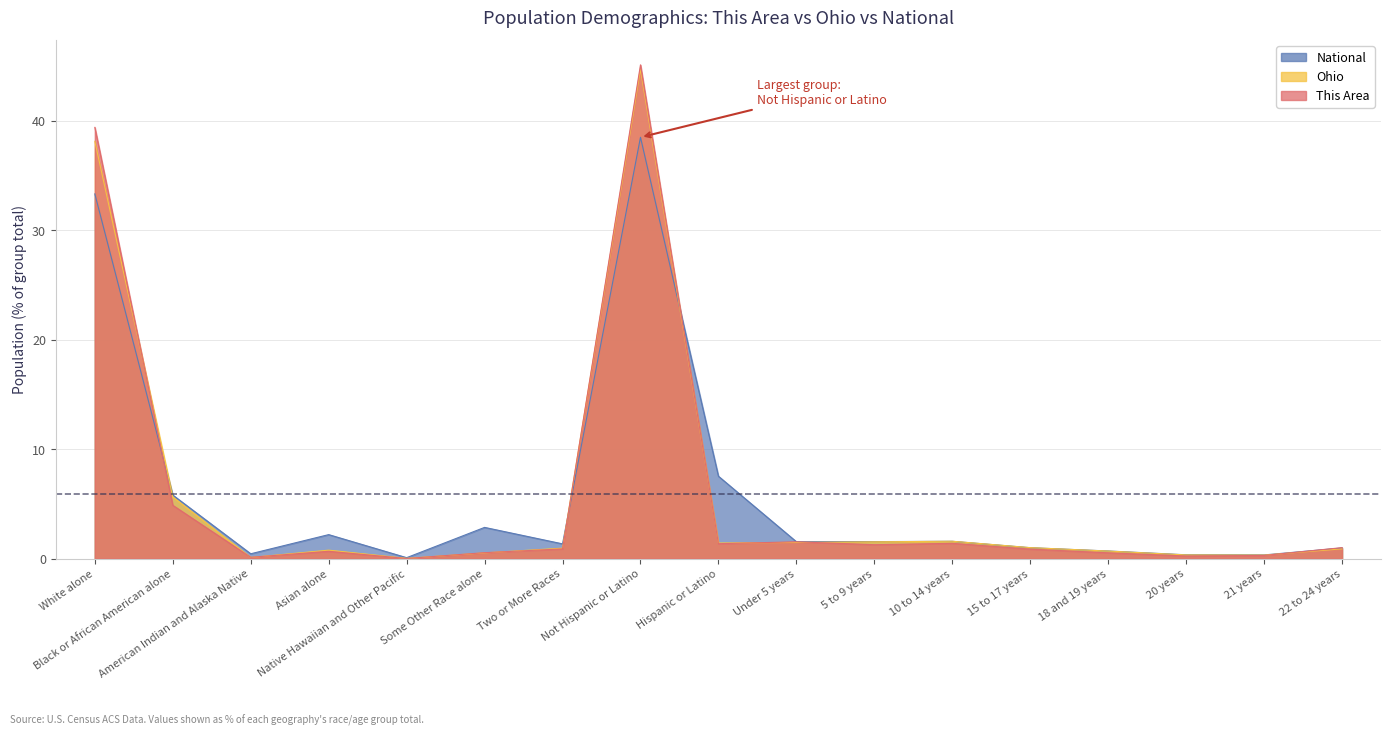

At which label does National reach its peak?

Not Hispanic or Latino